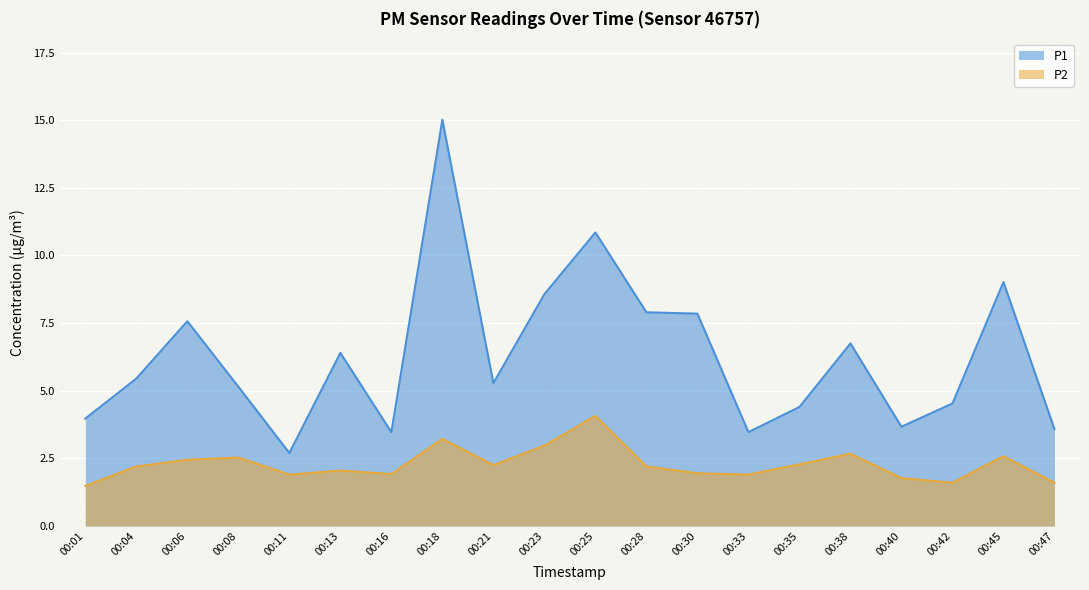

True or false: P1 has more than 1 interior local peaks.

True